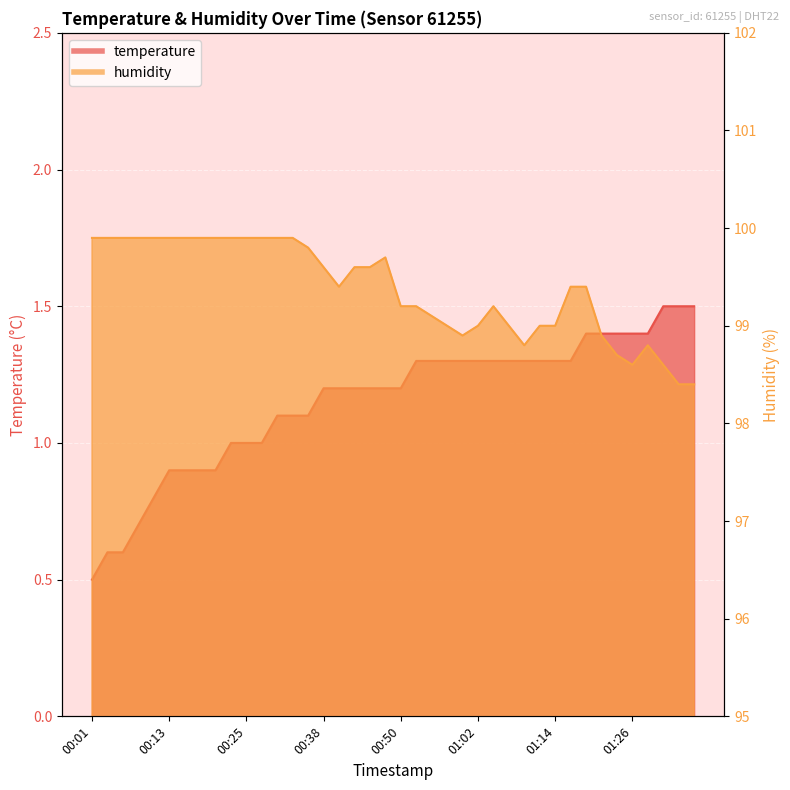

In humidity, how many points are higher than both neighbors (excluding endpoints)?

3